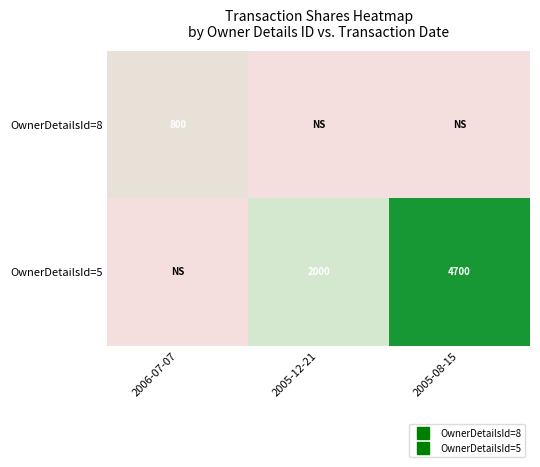

Which category has the lowest value in the OwnerDetailsId=8 series?

2006-07-07